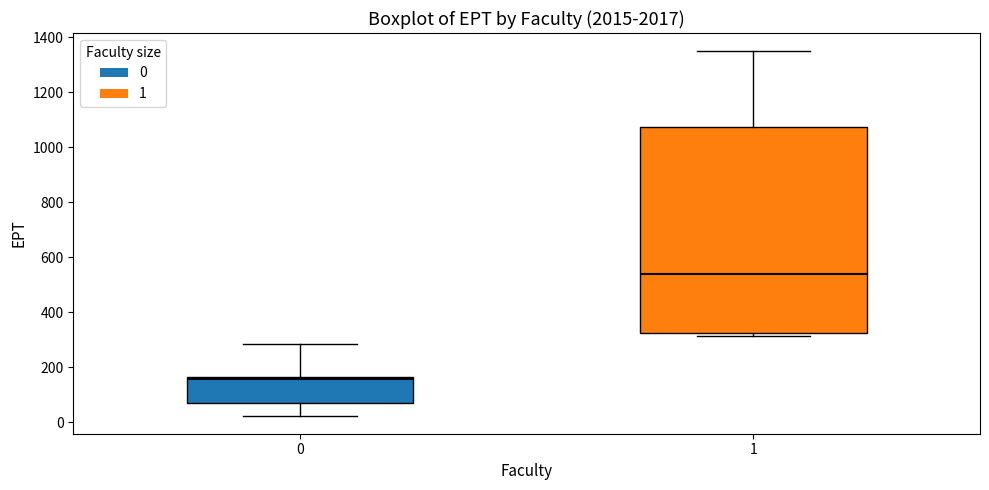

Reading left to right, transcribe this box plot: for each box, give where its median line is, the range the box spans, and where its two whiskers end, as read against the y-axis. The values are not printed on the chart, so give them approximately, as read against the axis.

0: median 160 (just below the box's upper edge), box 80 to 160, whiskers 20 to 280
1: median 540, box 320 to 1080, whiskers 320 (just below the box's lower edge) to 1340